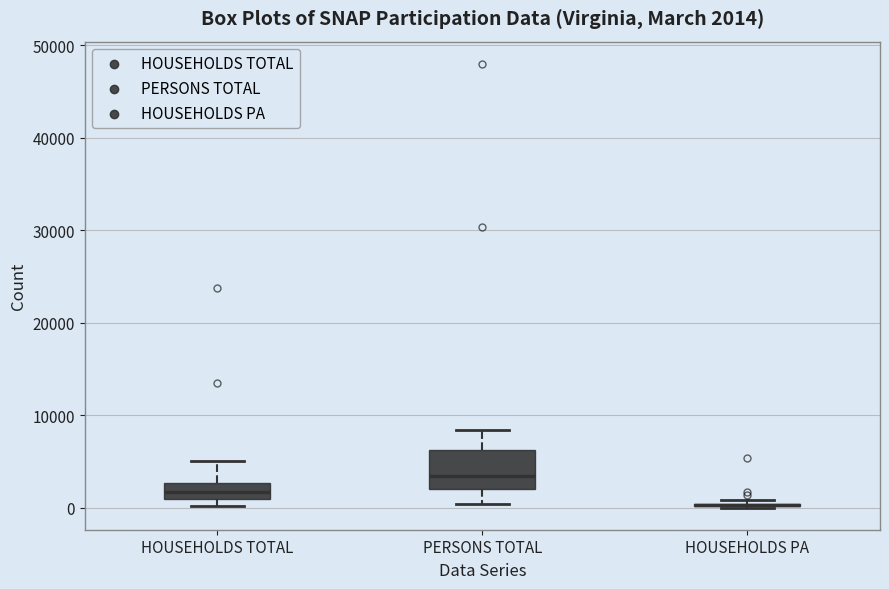

Which box is the tallest, from its lower edge to its upper edge?

PERSONS TOTAL